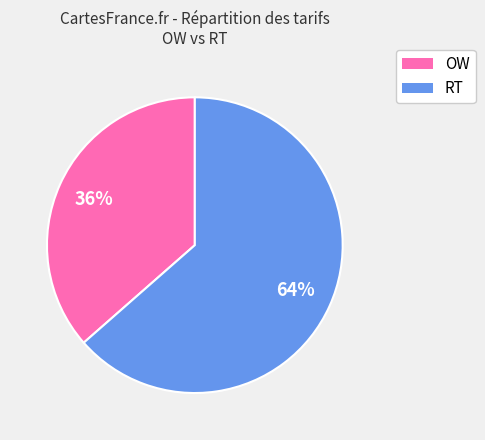

Which category has the smallest portion of the pie?

OW